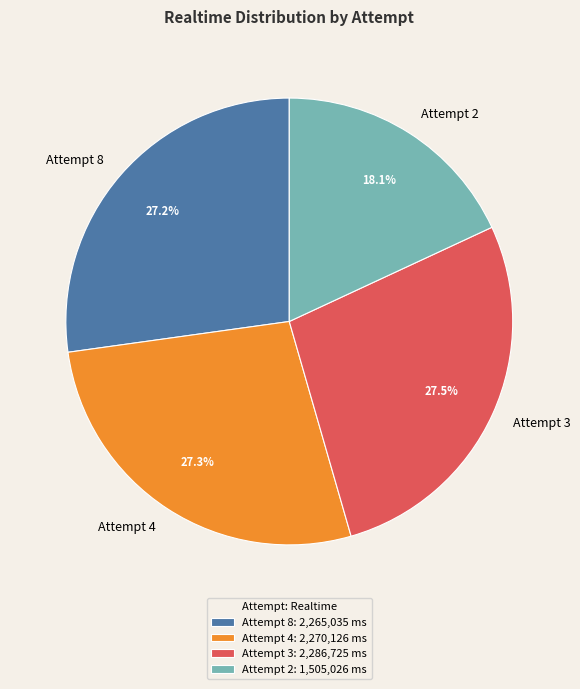

True or false: Attempt 4 accounts for 27% of the total.

True